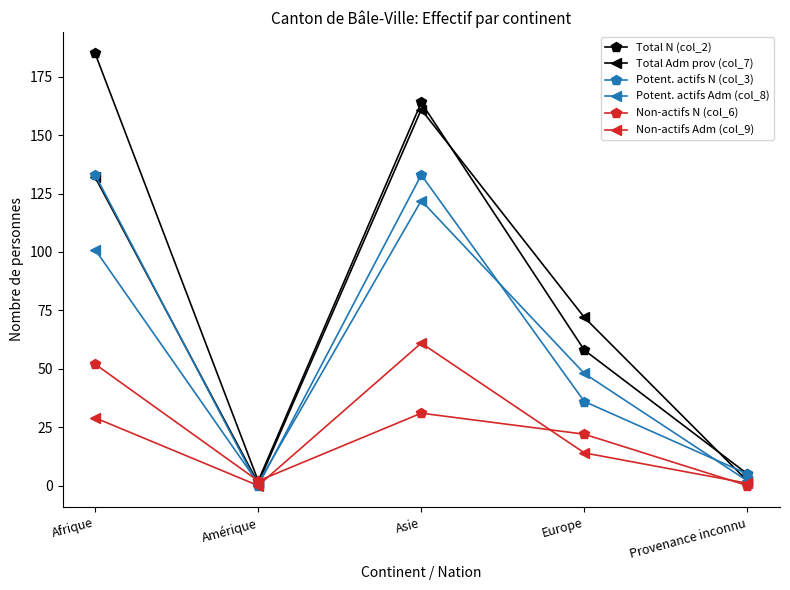

At how many categories does at least one series exceed 101?

2